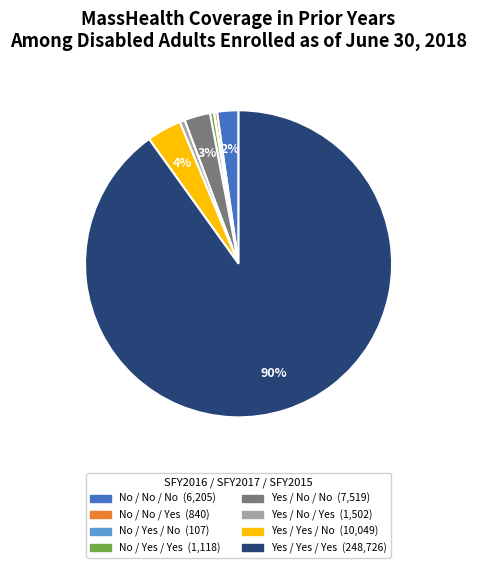

Is it true that Yes / No / Yes is 1% of the pie?

True